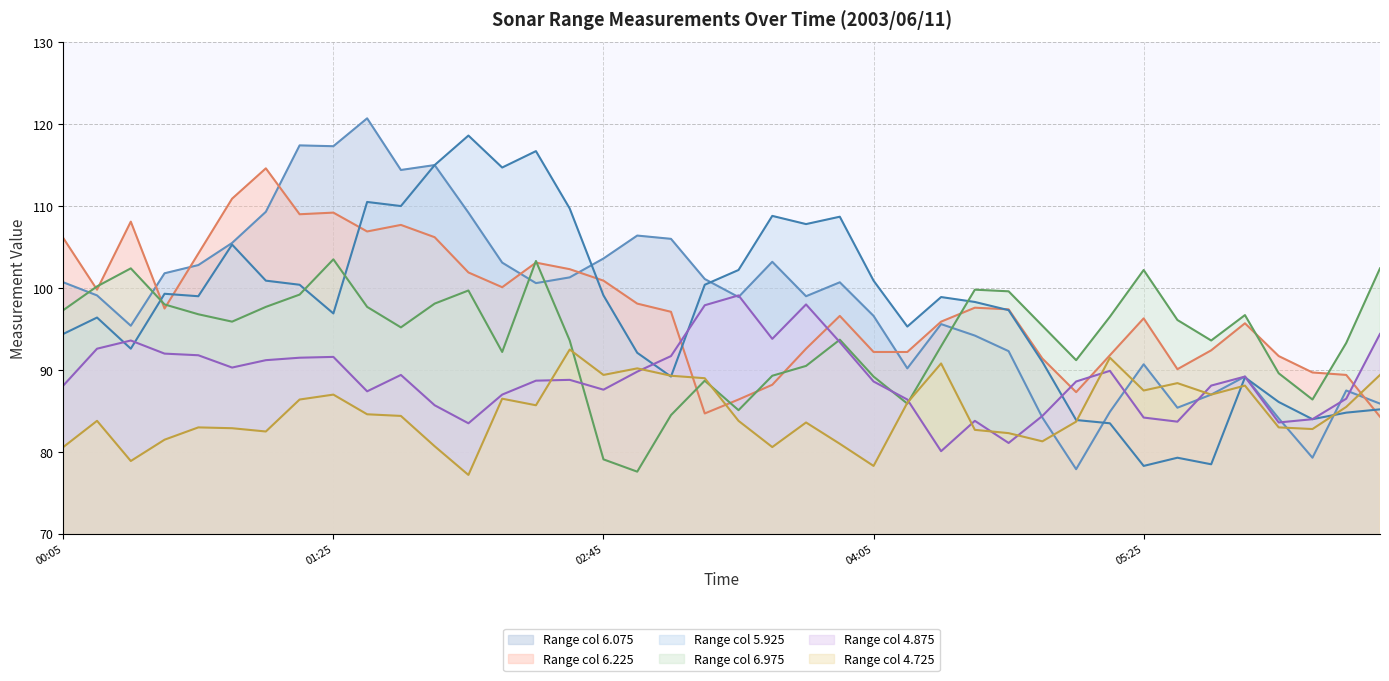

Which series has the widest spread of values?

6.075 (line)